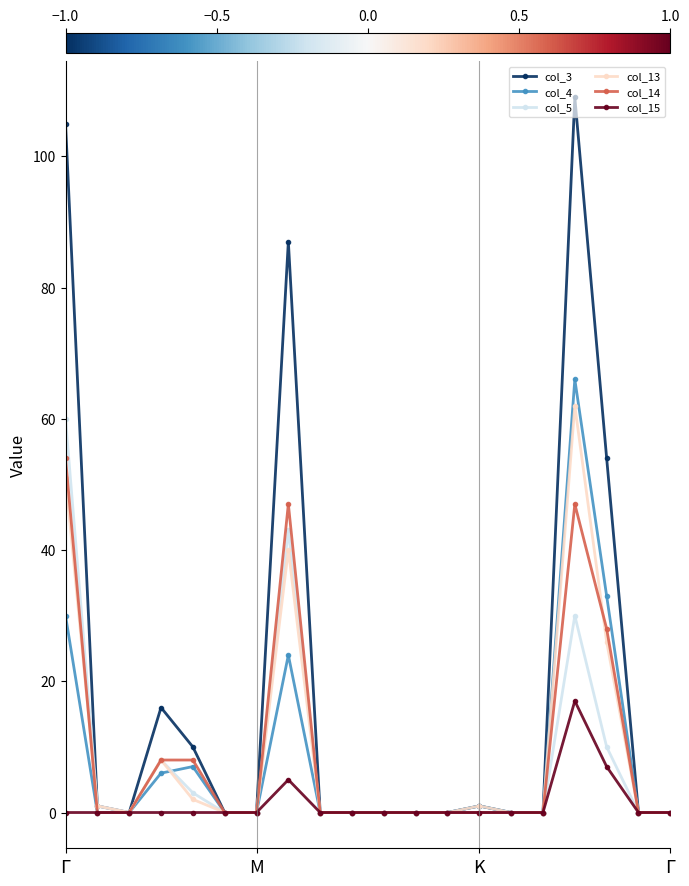

Which series has the widest spread of values?

col_3